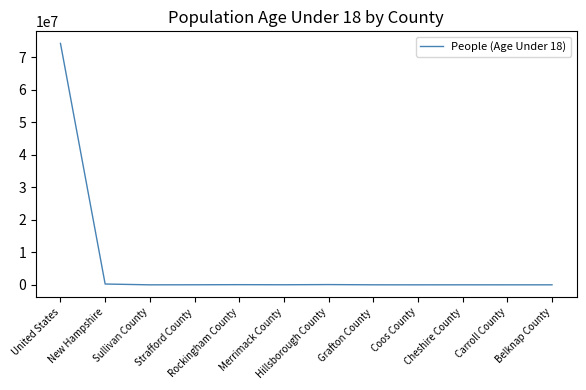

Where is the data nearest to the value 37119554?

New Hampshire